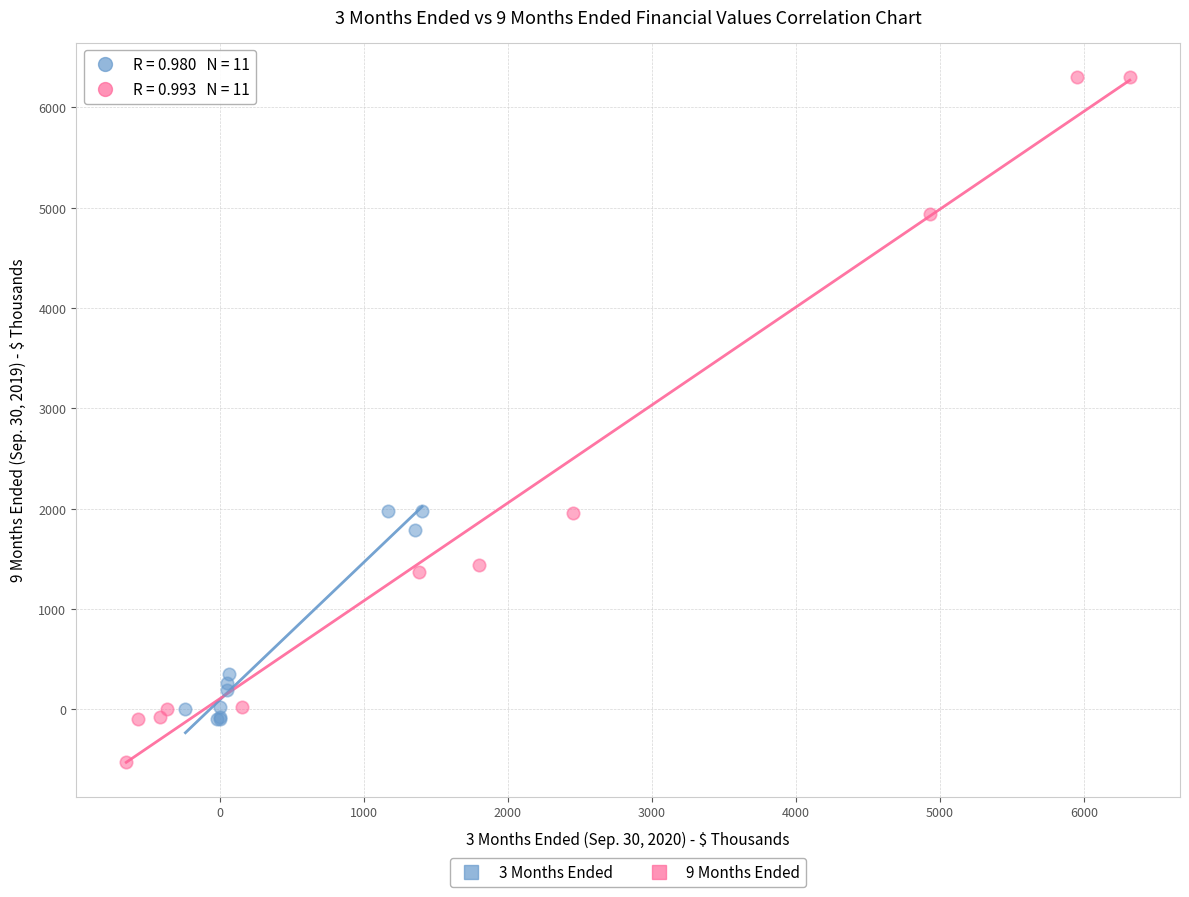

What are all the series names shown in the legend?

3 Months Ended, 9 Months Ended